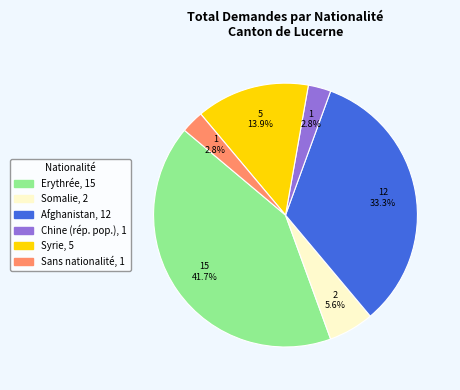

What portion of the pie excludes Sans nationalité?

97.2%